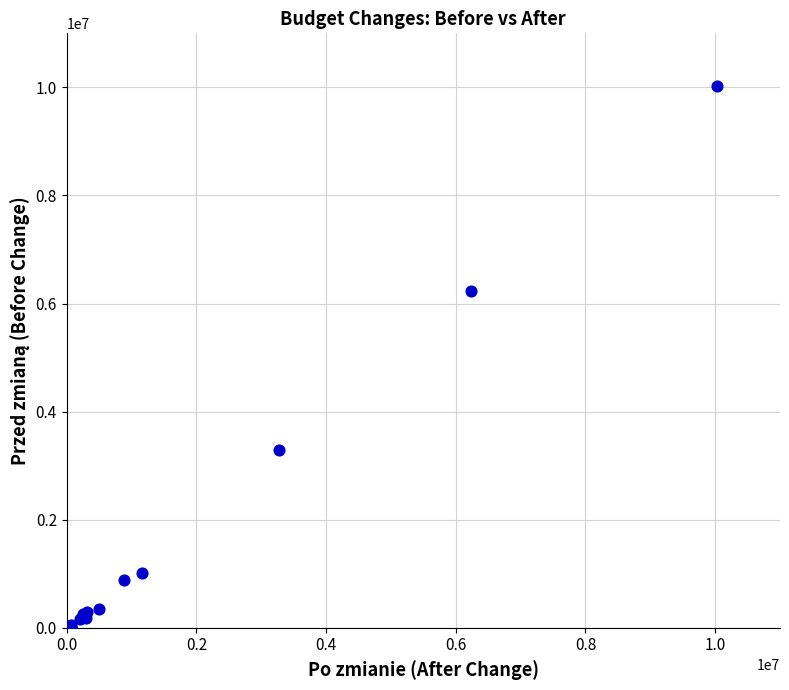

What Y value in the scatter plot is closest to 5011202?

6229309.3